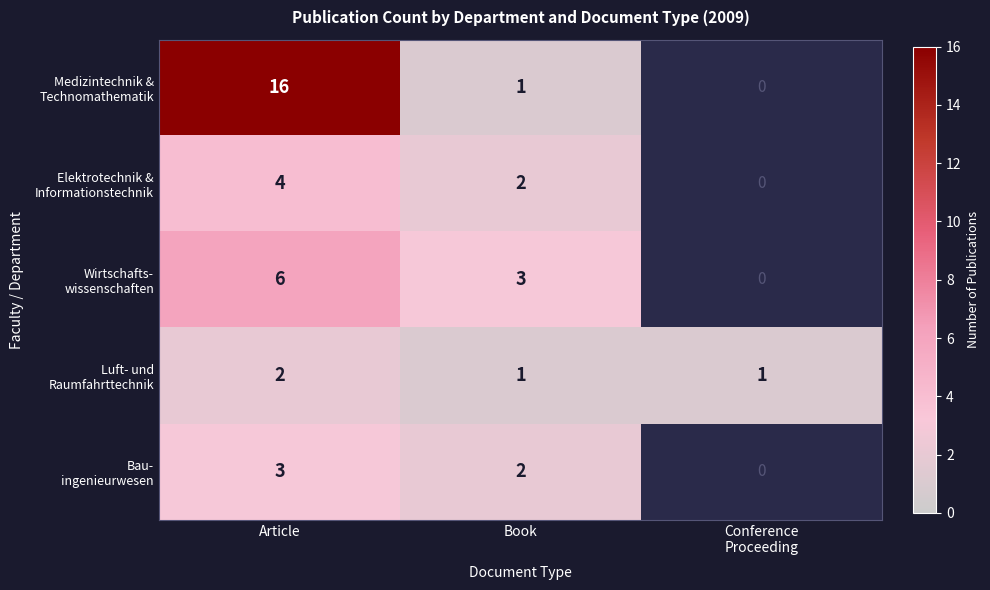

What value does the Medizintechnik & Technomathematik series have at Book?

1.0